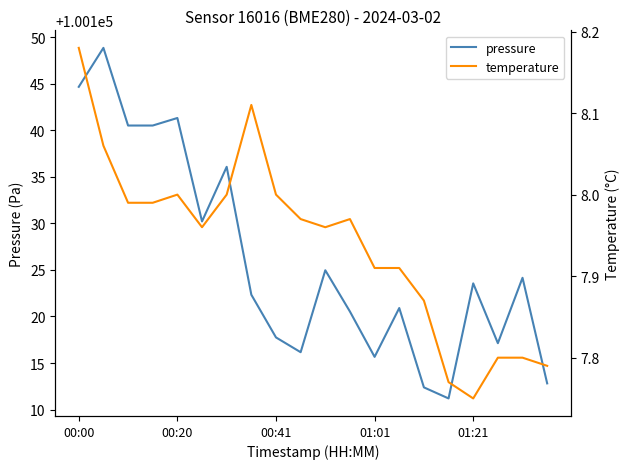

At which label does pressure first exceed 100123?

00:00